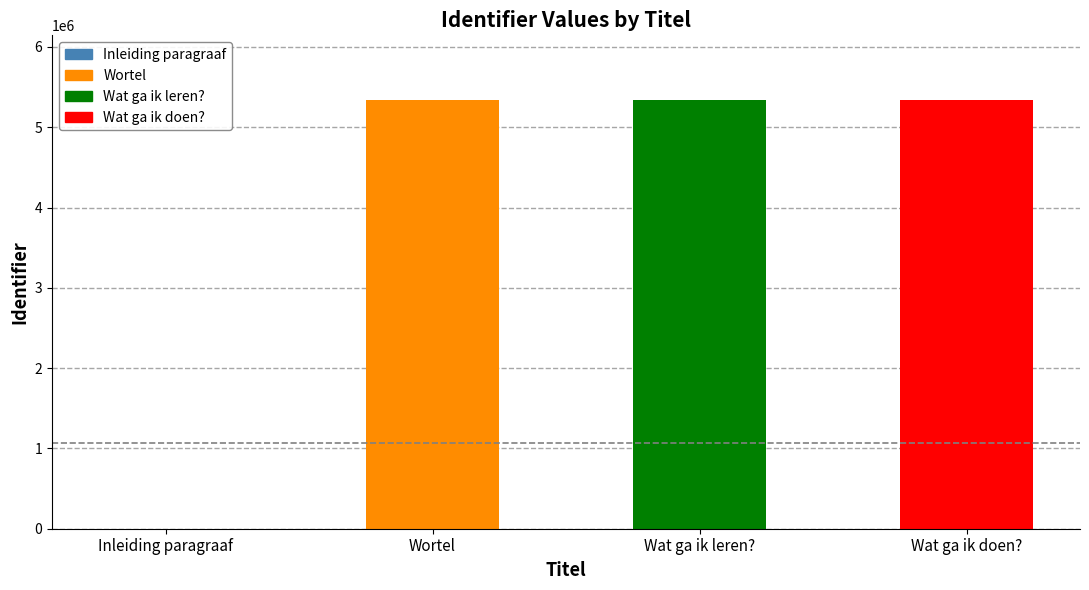

Read the value at Wat ga ik doen?.

5343257